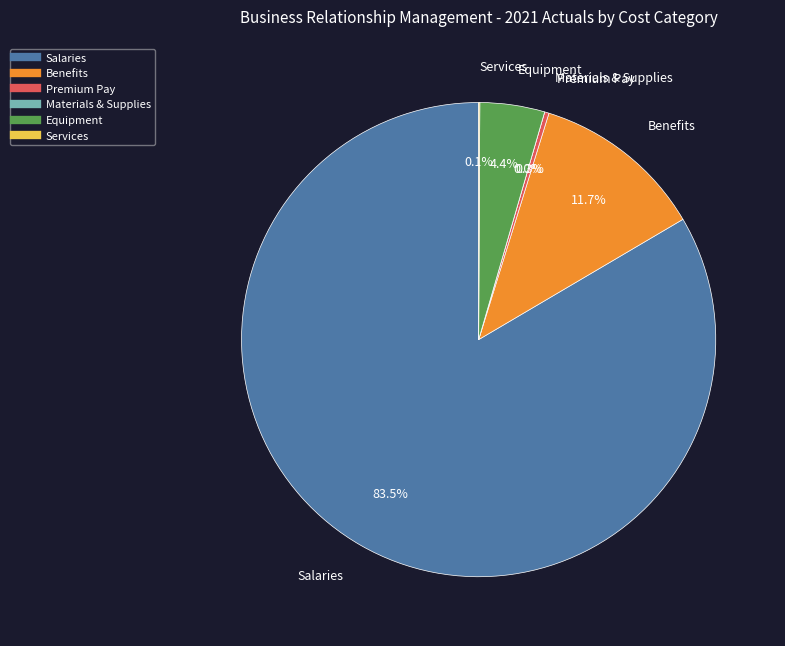

What is the largest slice in the pie chart?

Salaries